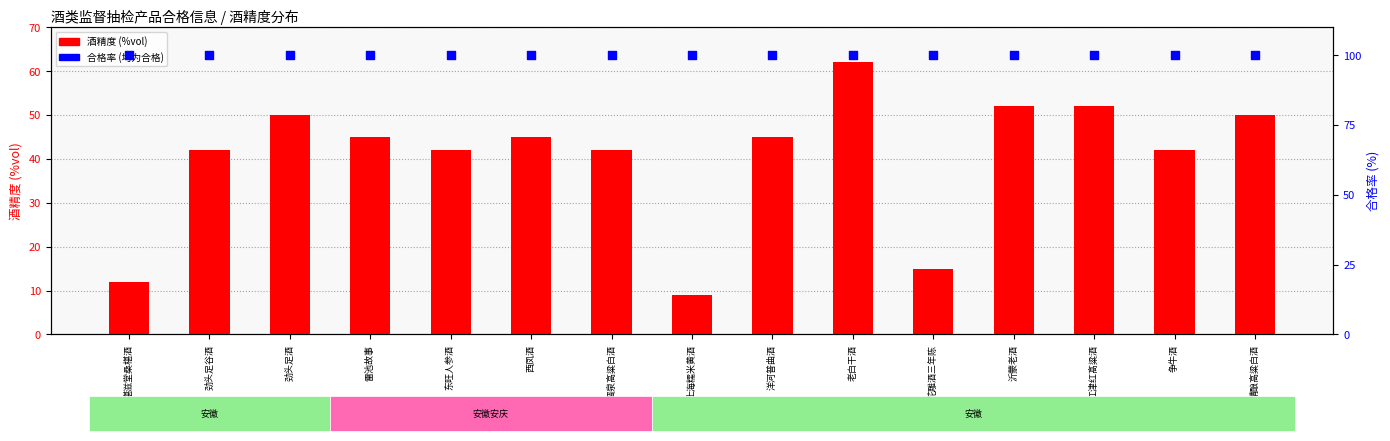

Which series contains the lowest Y value?

酒精度 (%vol)